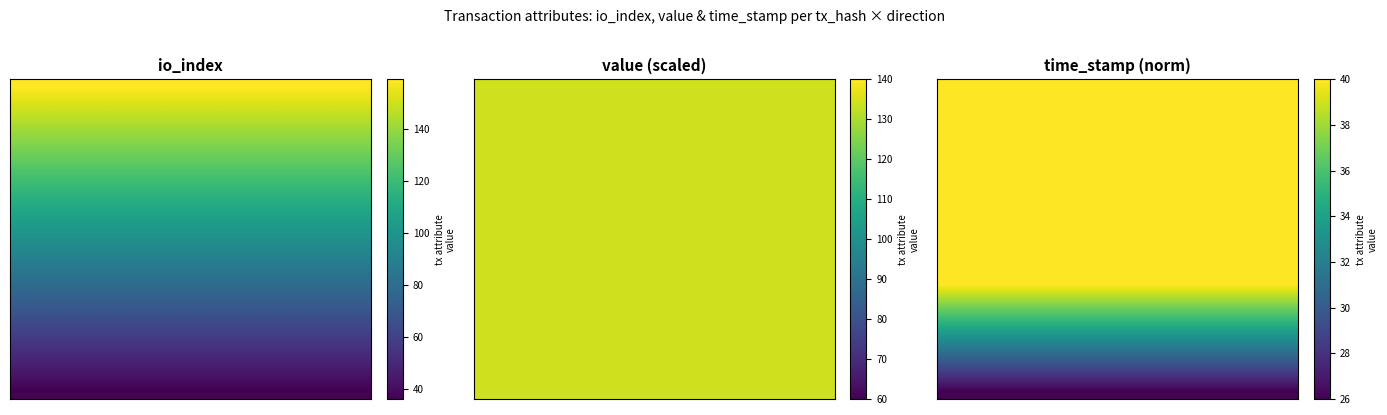

At how many categories does at least one series exceed 42?

10